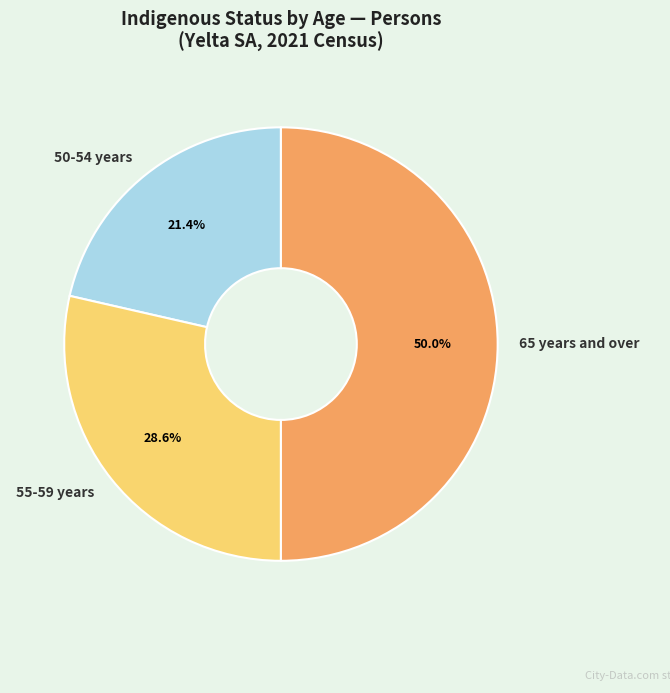

What is the ratio of the value at 65 years and over to the value at 50-54 years?

2.3